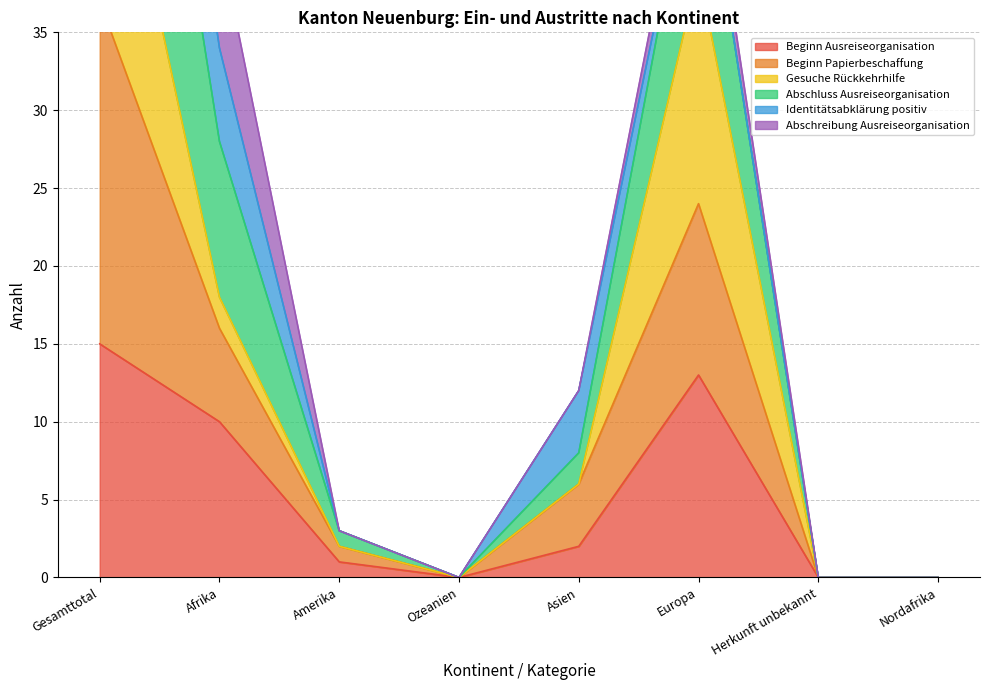

Which category has the highest value across all series?

Gesamttotal